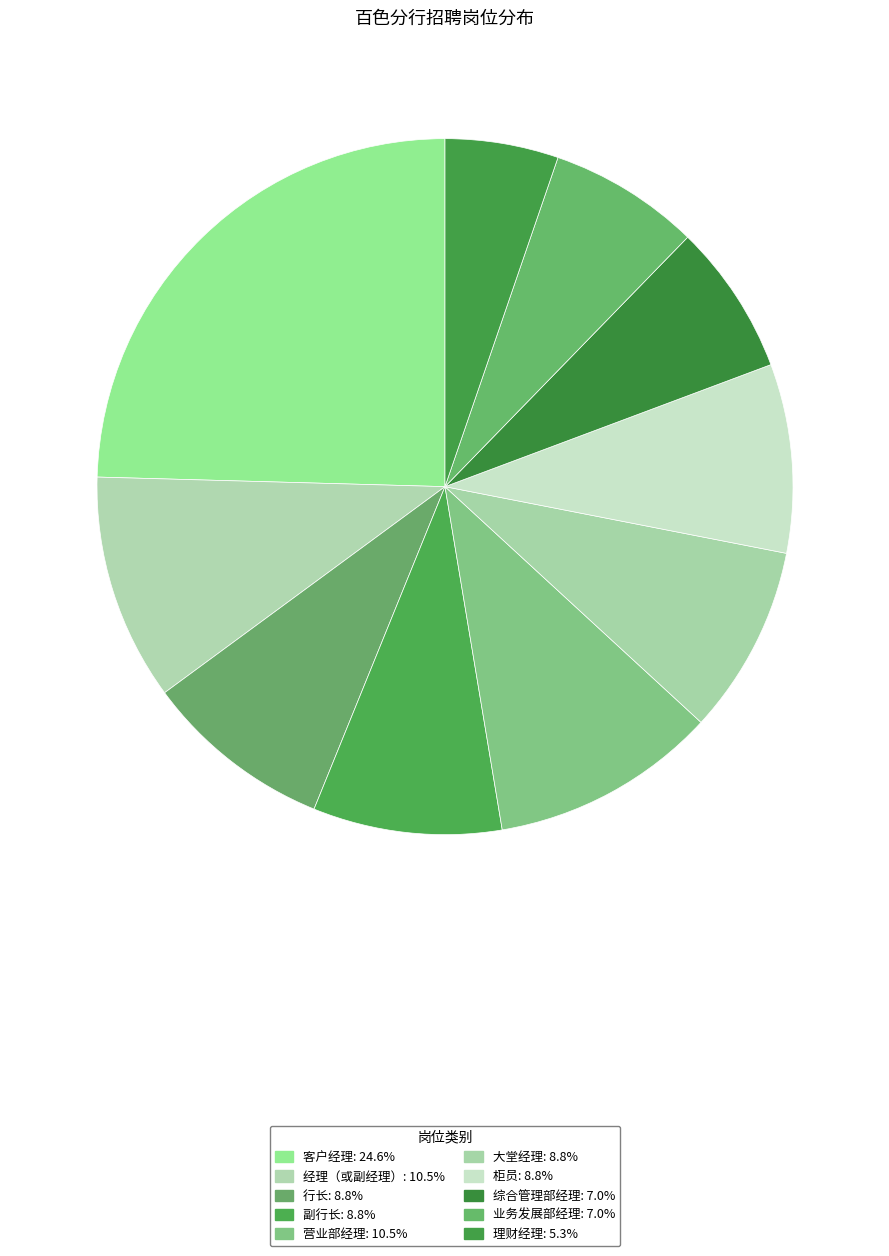

Rank the categories by value from lowest to highest.

理财经理, 综合管理部经理, 业务发展部经理, 行长, 副行长, 大堂经理, 柜员, 经理（或副经理）, 营业部经理, 客户经理